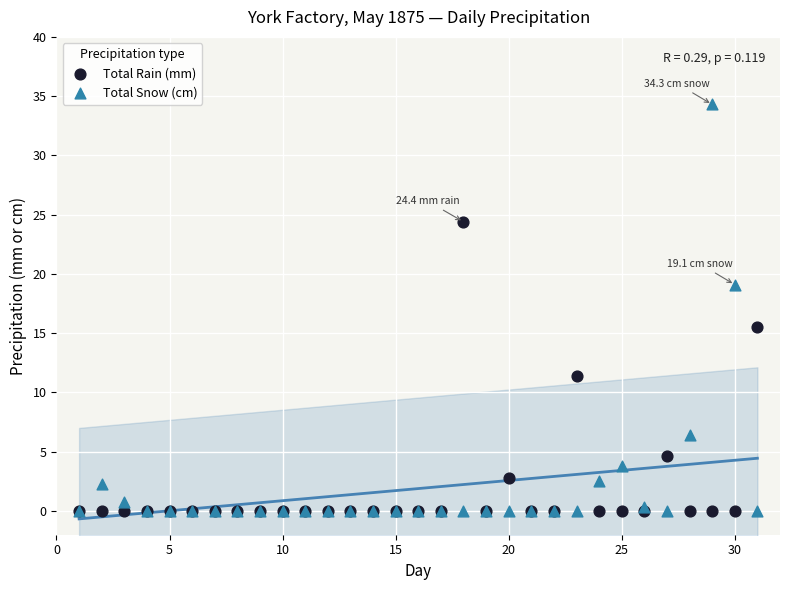

In the Total Snow (cm) series, what Y value is closest to 17?

19.1